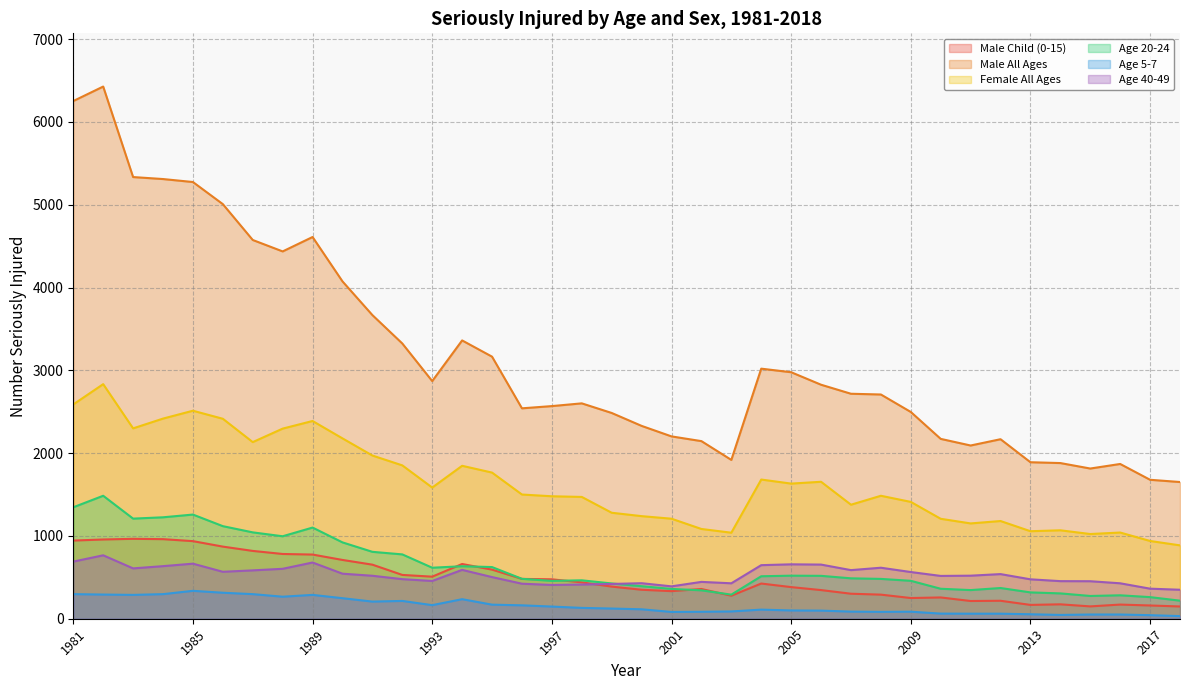

Between 1983 and 2010, which is larger?

1983